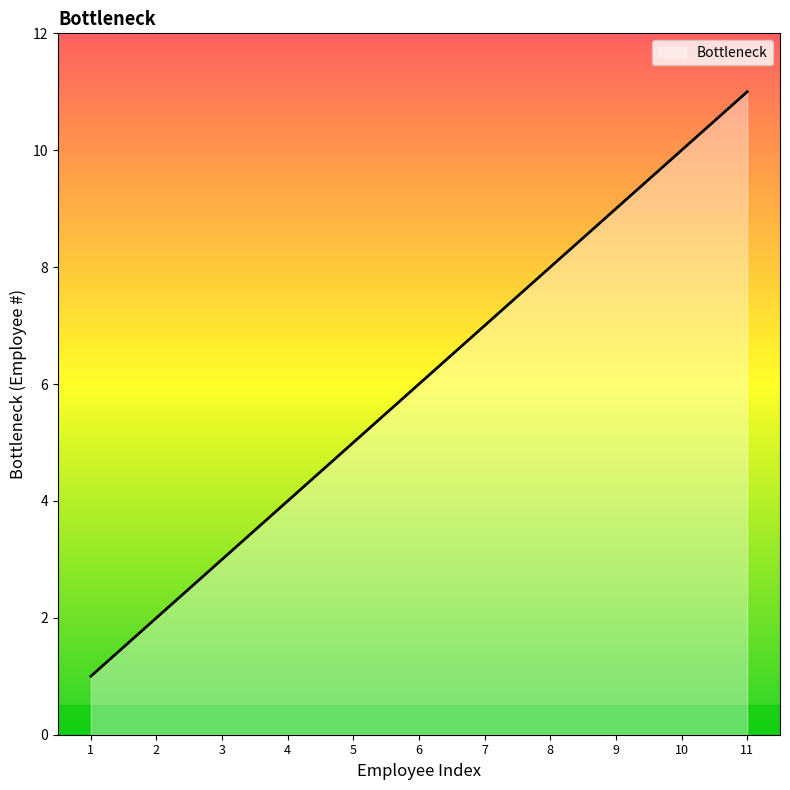

List the labels in order of value, smallest first.

1, 2, 3, 4, 5, 6, 7, 8, 9, 10, 11